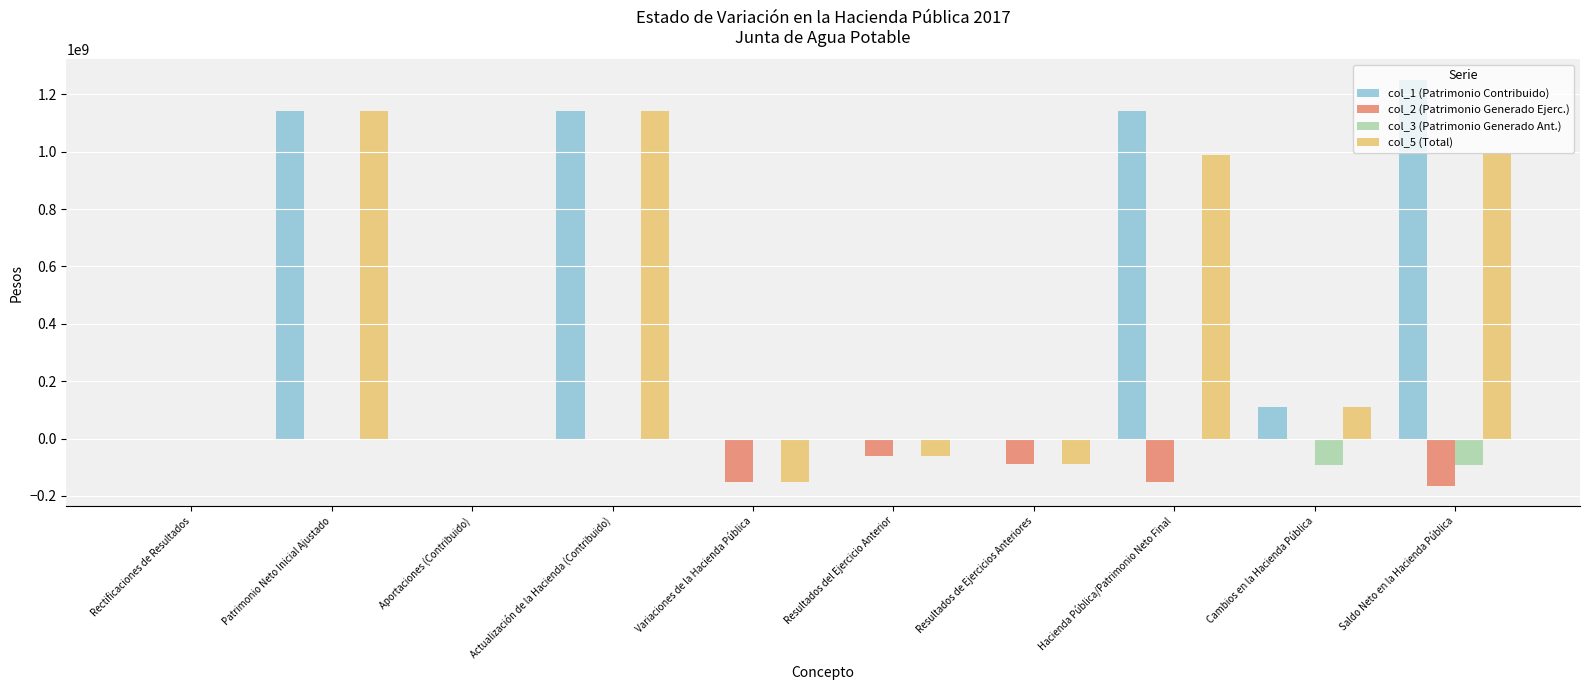

Count the number of categories in the chart.

10